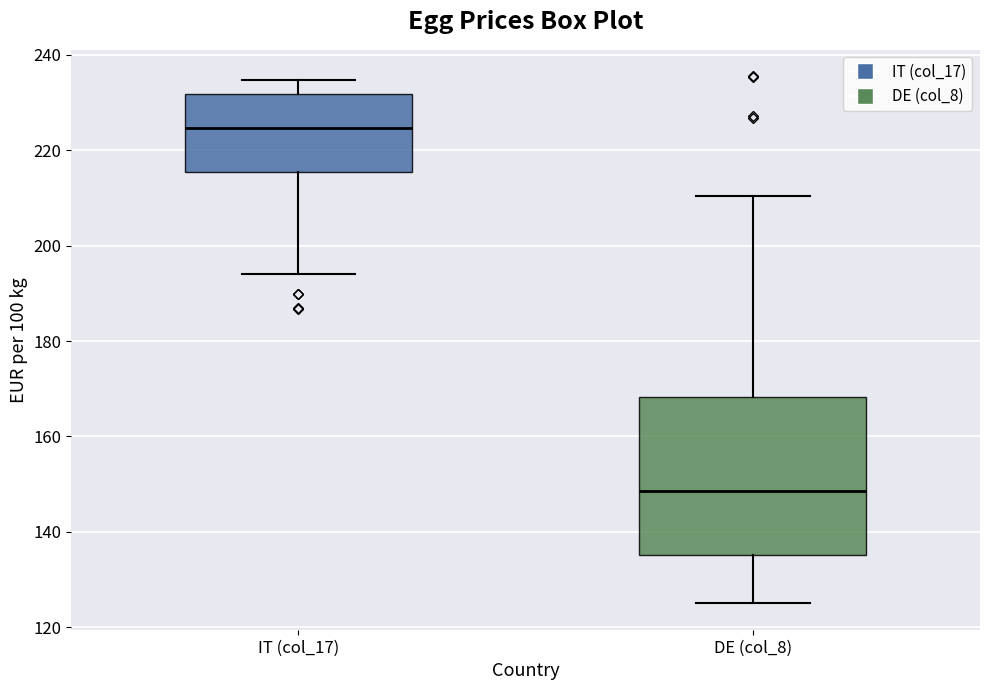

Reading left to right, read every box against the y-axis: the position of its median line, the range the box covers, and the ends of its whiskers. The values are not printed on the chart, so give them approximately, as read against the axis.

IT (col_17): median 224, box 216 to 232, whiskers 194 to 234
DE (col_8): median 148, box 136 to 168, whiskers 126 to 210